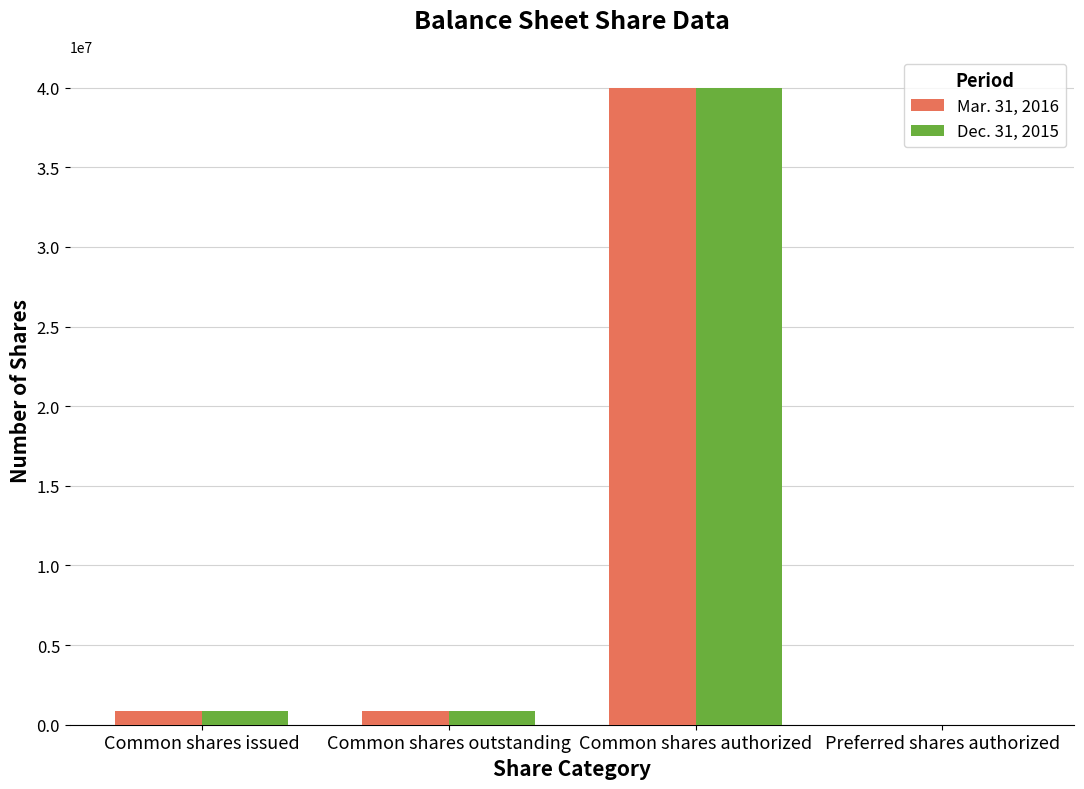

Which category has the highest value across all series?

Common shares authorized